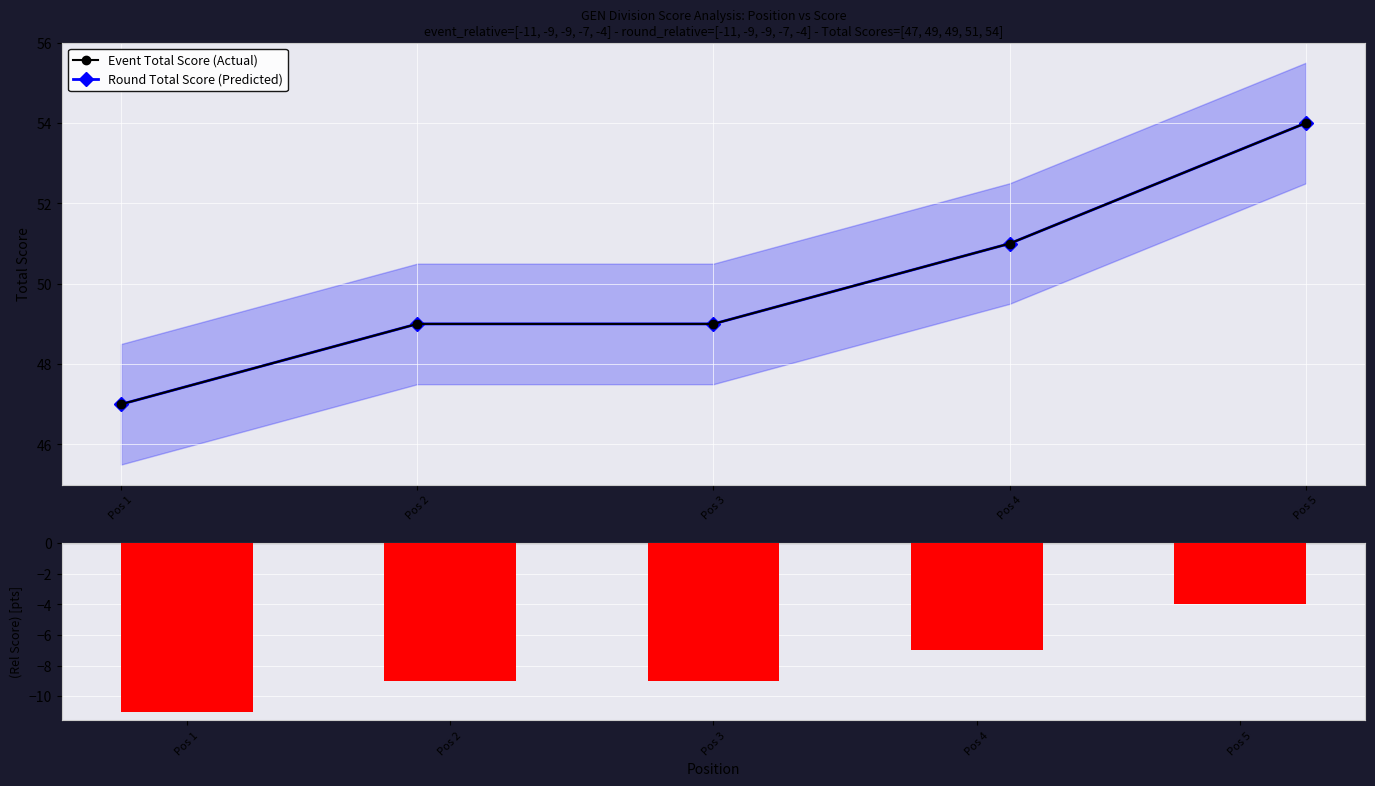

Where does the Round Total Score (Predicted) series first go above 49?

Pos 4